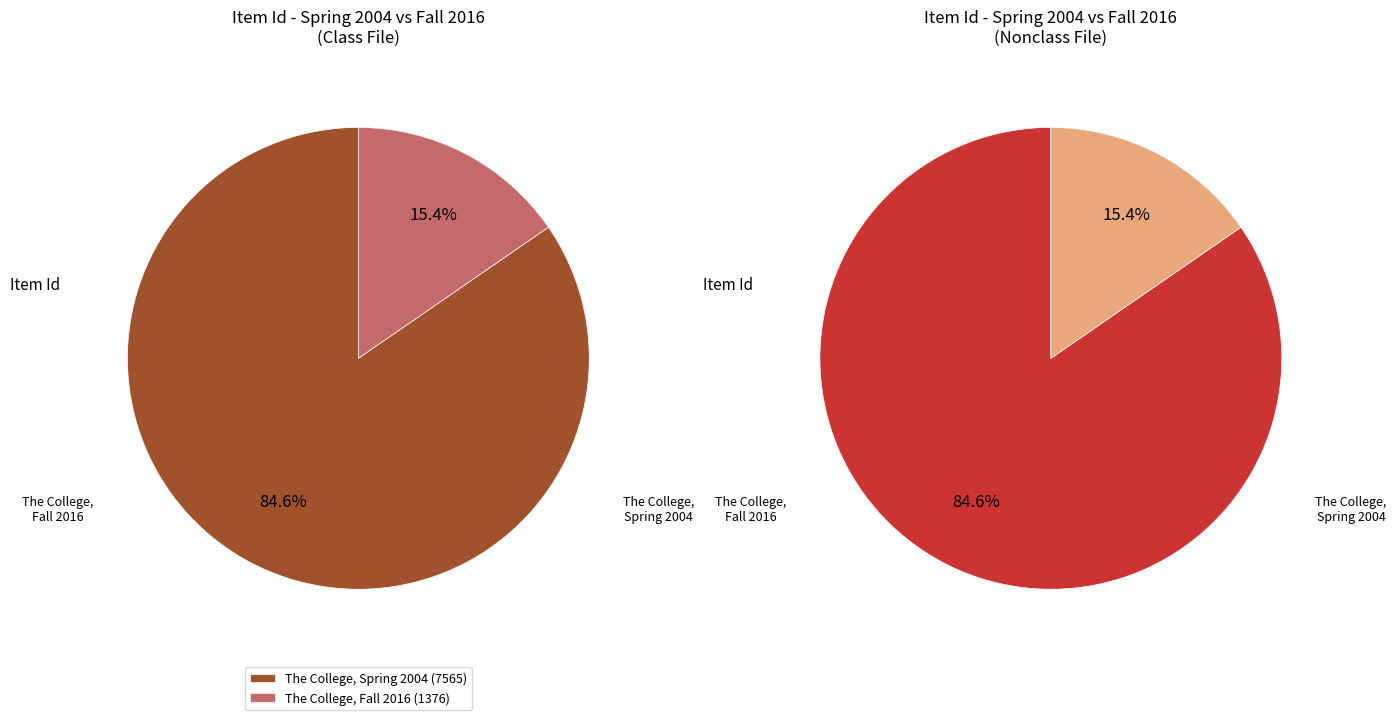

To the nearest percent, what is the difference between the largest and smallest slice percentages?

69%